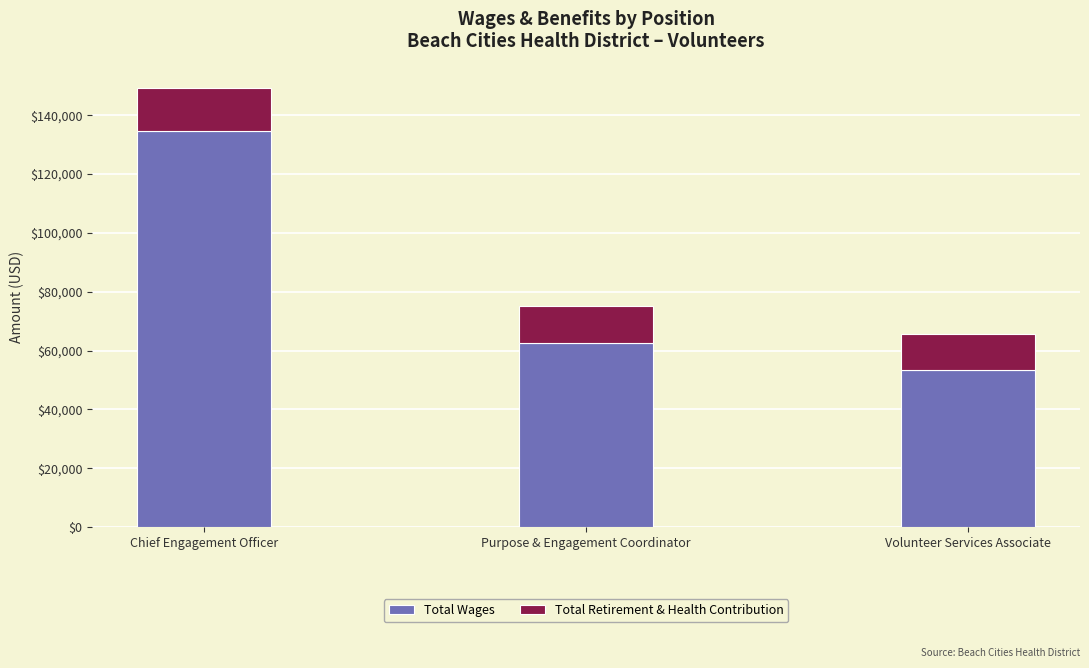

What are all the series names shown in the legend?

Total Wages, Total Retirement & Health Contribution